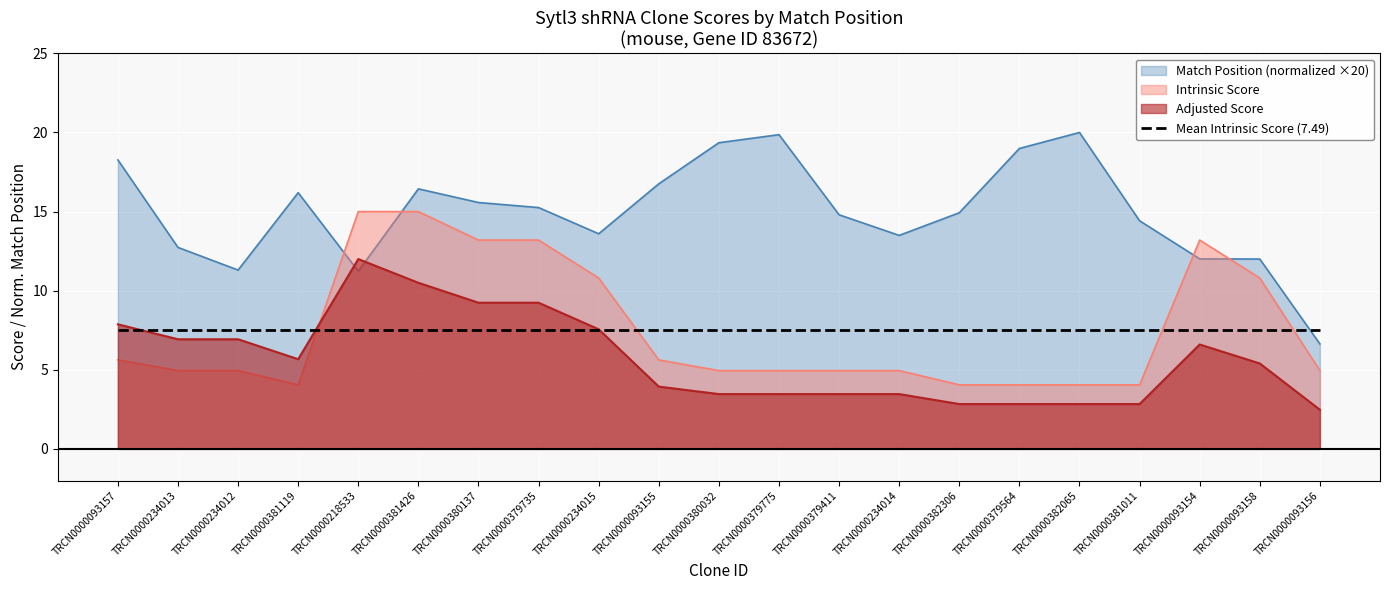

The Match Position series shows 5.3 at TRCN0000379564. True or false?

False